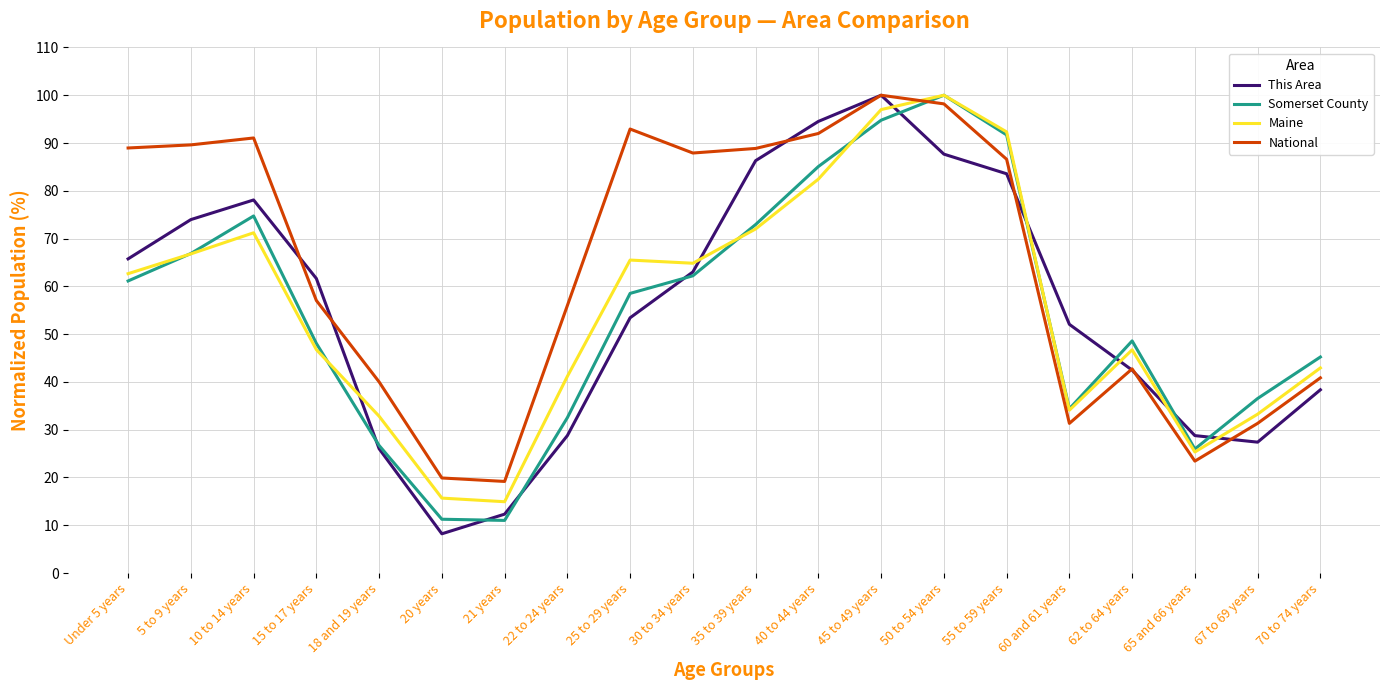

How many categories are shown in the chart?

20